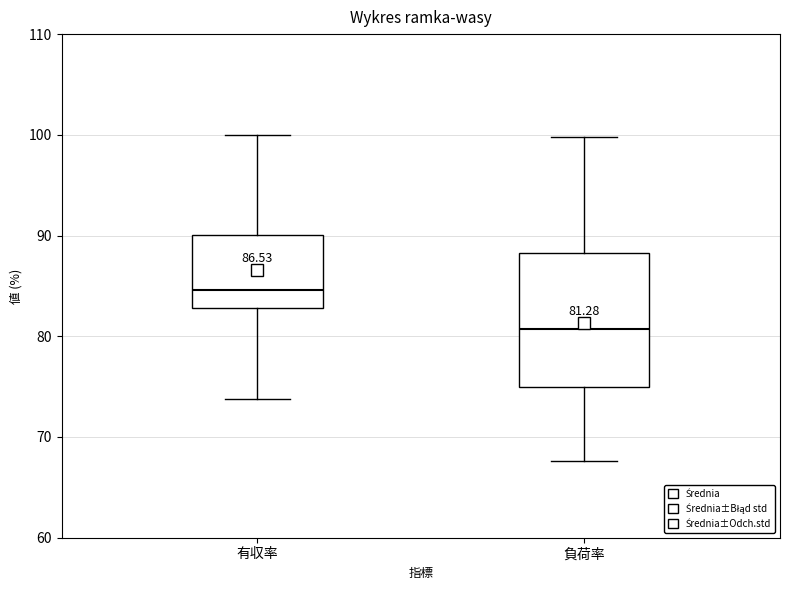

Which box has the highest median line?

有収率